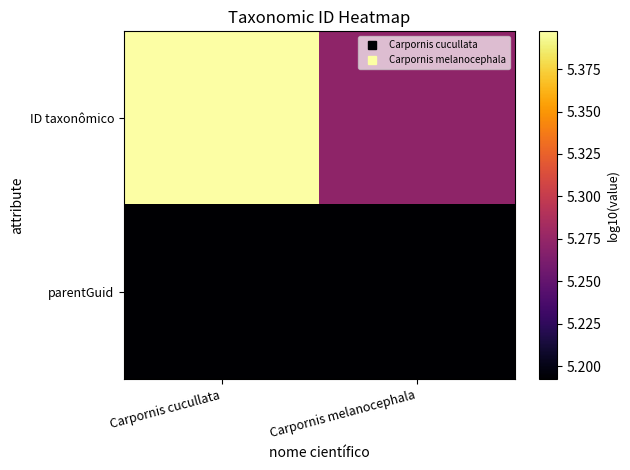

Reading right to left, extract all data points from this chart.

ID taxonômico: Carpornis melanocephala=5.3	Carpornis cucullata=5.4
parentGuid: Carpornis melanocephala=5.2	Carpornis cucullata=5.2